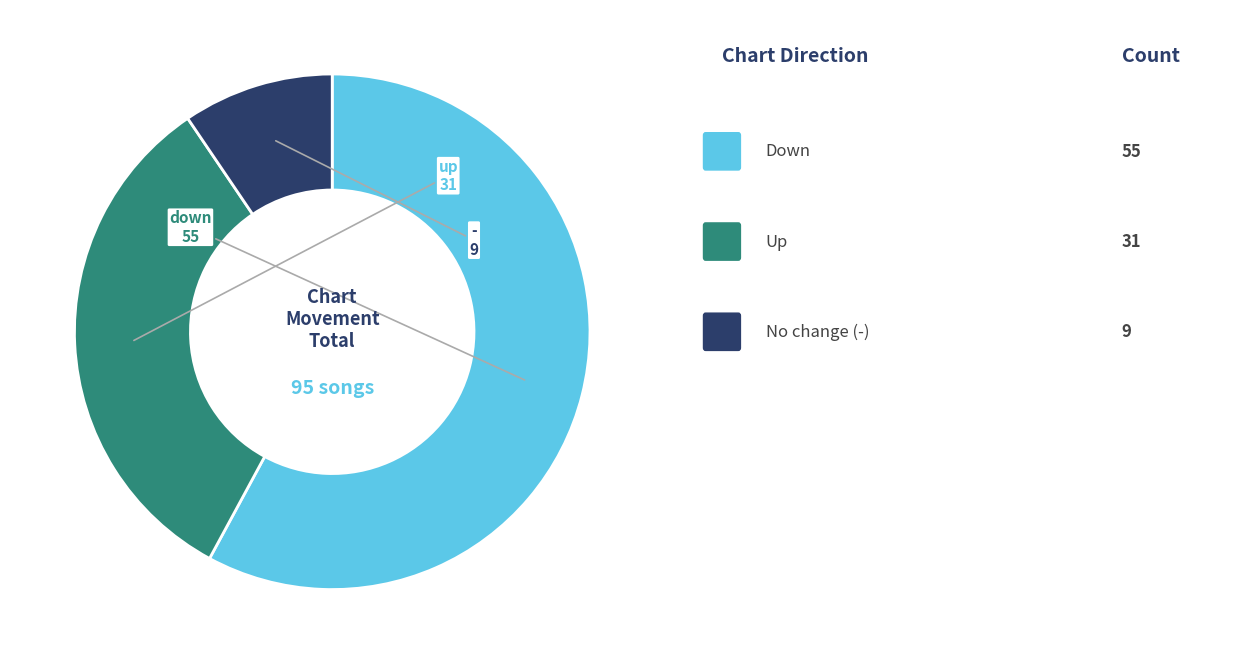

Is there any slice that represents more than half of the pie?

Yes